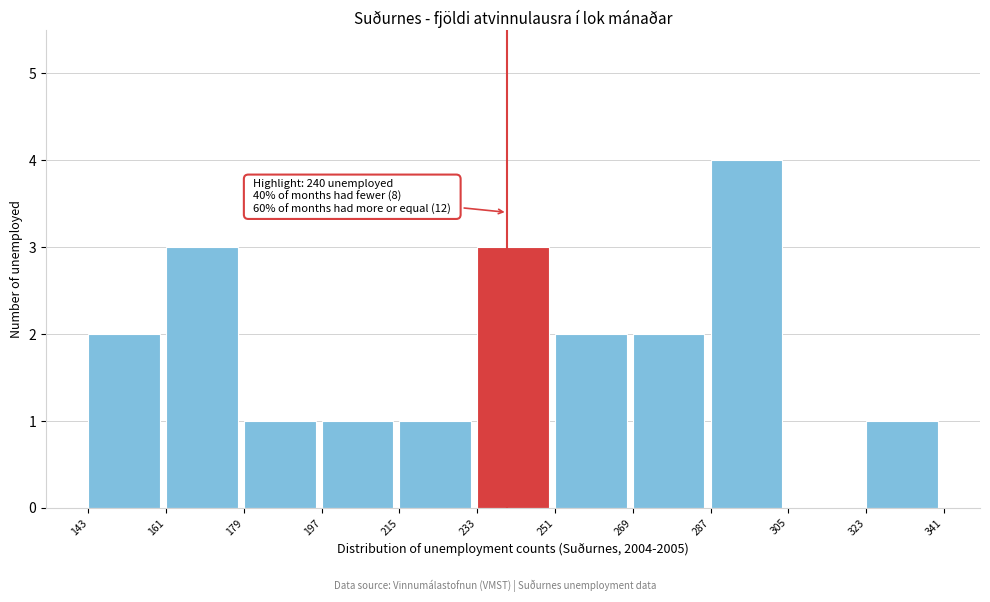

Which range on the x-axis has the tallest bar?

287 to 305